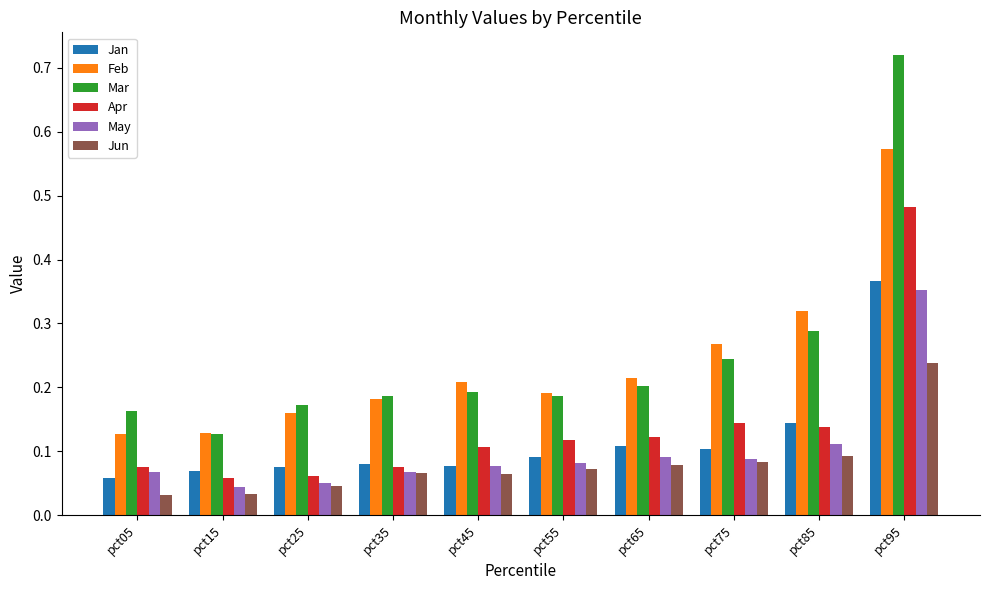

At which label does Mar reach its peak?

pct95